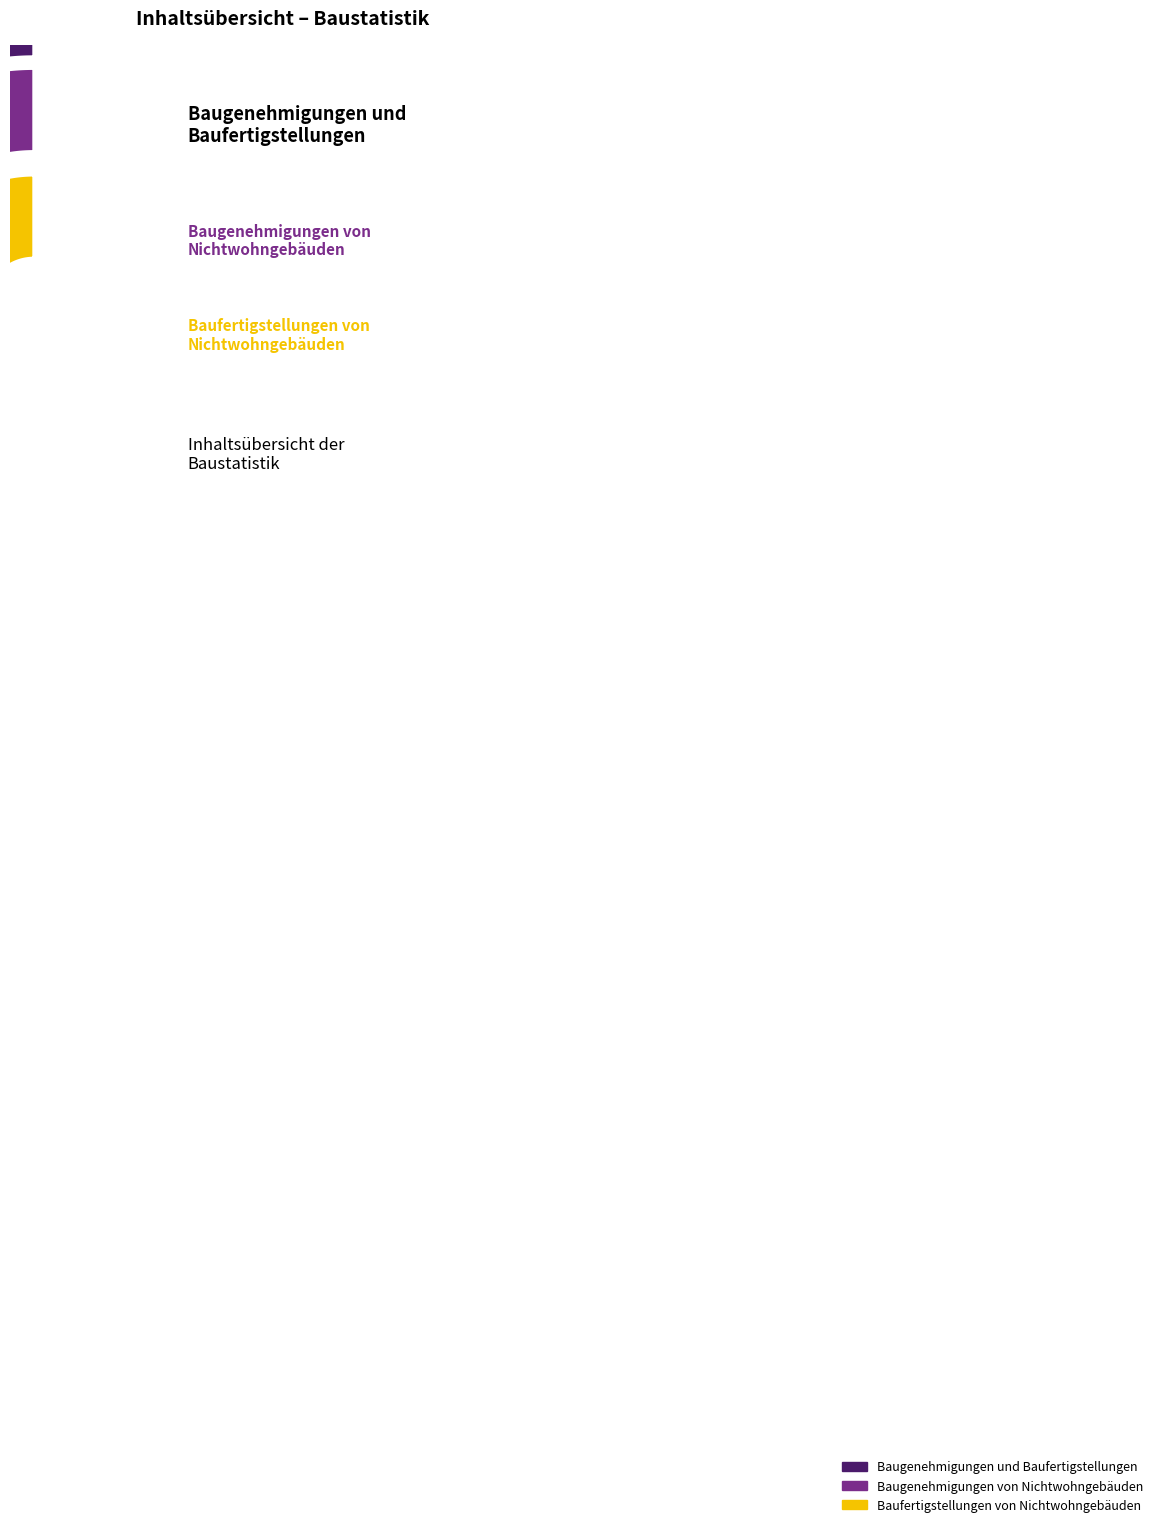

Is it true that Baufertigstellungen von Nichtwohngebäuden is 50% of the pie?

True